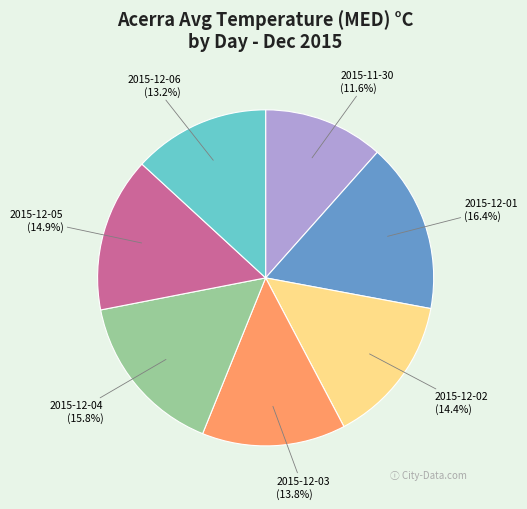

Combined, what portion of the pie is 2015-12-05 and 2015-12-03?

28.7%